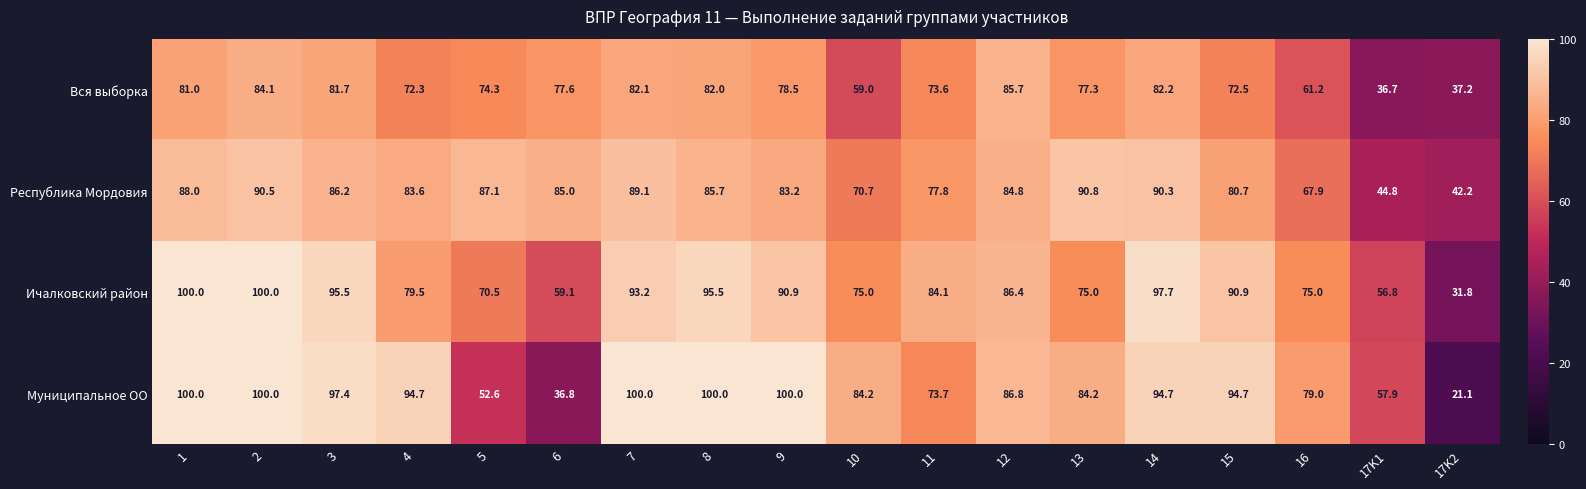

Where is Вся выборка nearest to the value 61?

16